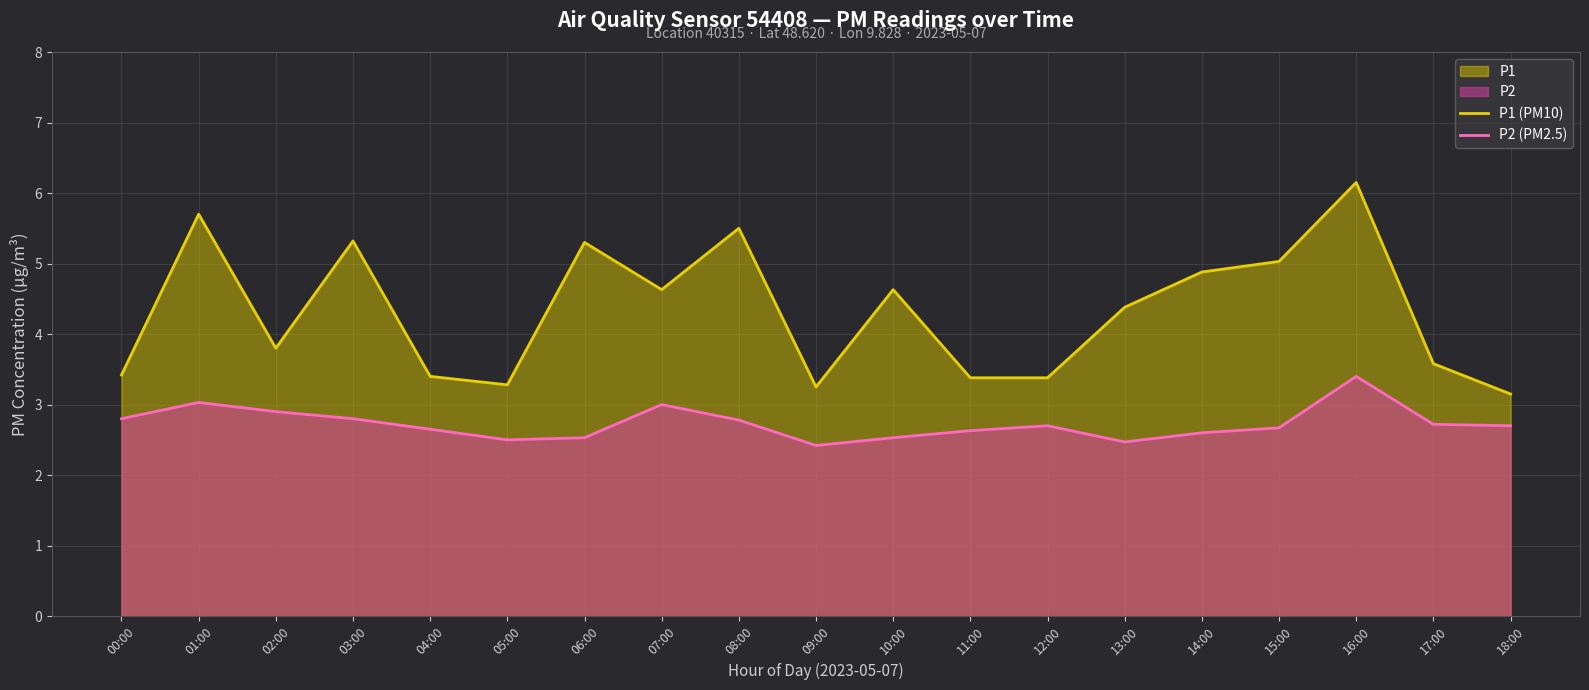

What is the difference between the second highest and second lowest values in the P1 (PM10) series?

2.5